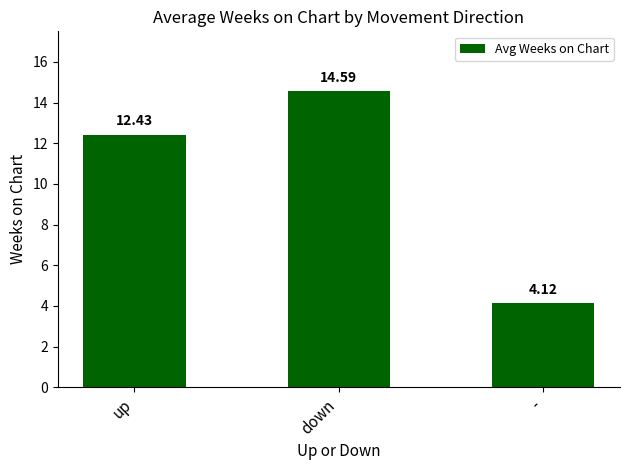

Which label corresponds to the smallest value in the chart?

-